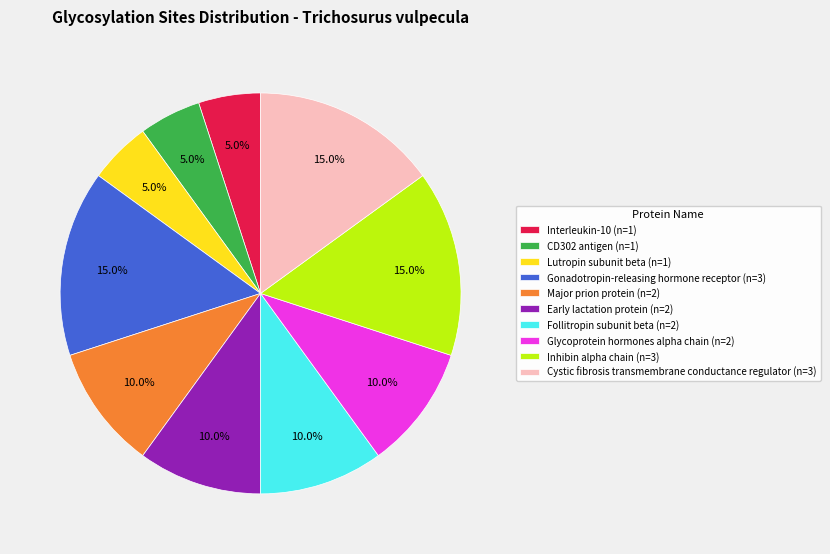

What percentage is the Glycoprotein hormones alpha chain slice, to the nearest percent?

10%